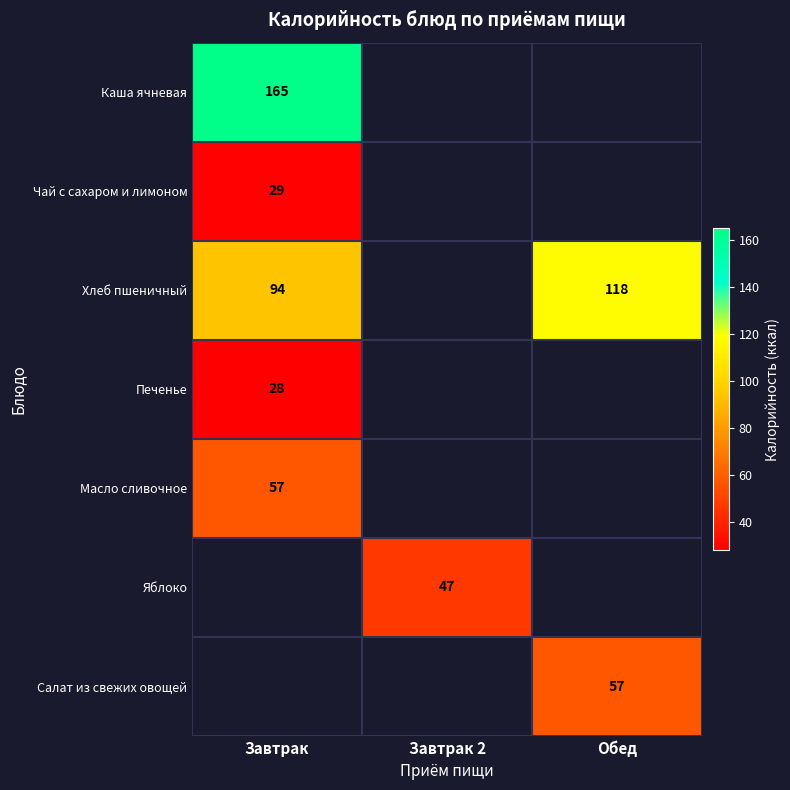

The Печенье series shows 46 at Завтрак. True or false?

False